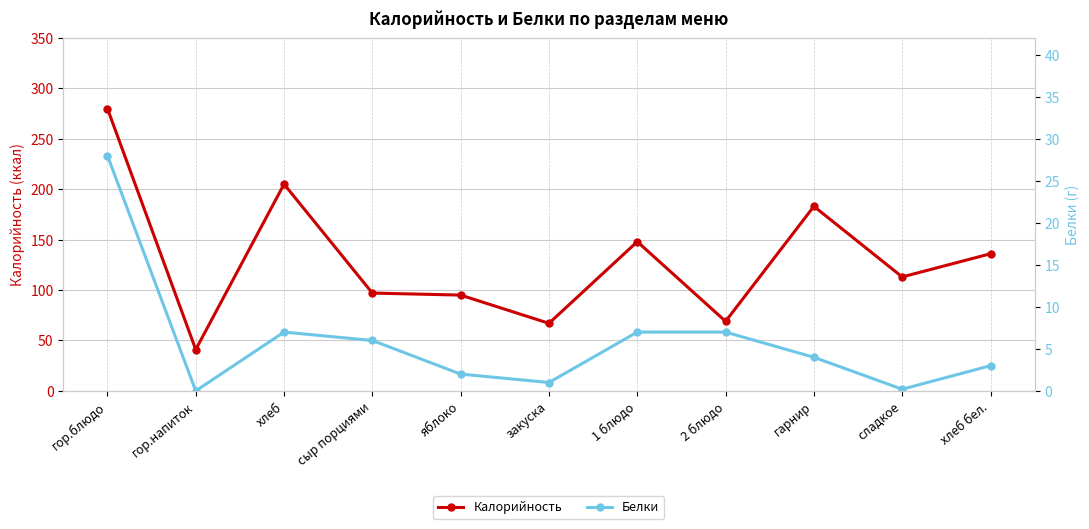

At which label does Белки reach its minimum?

гор.напиток